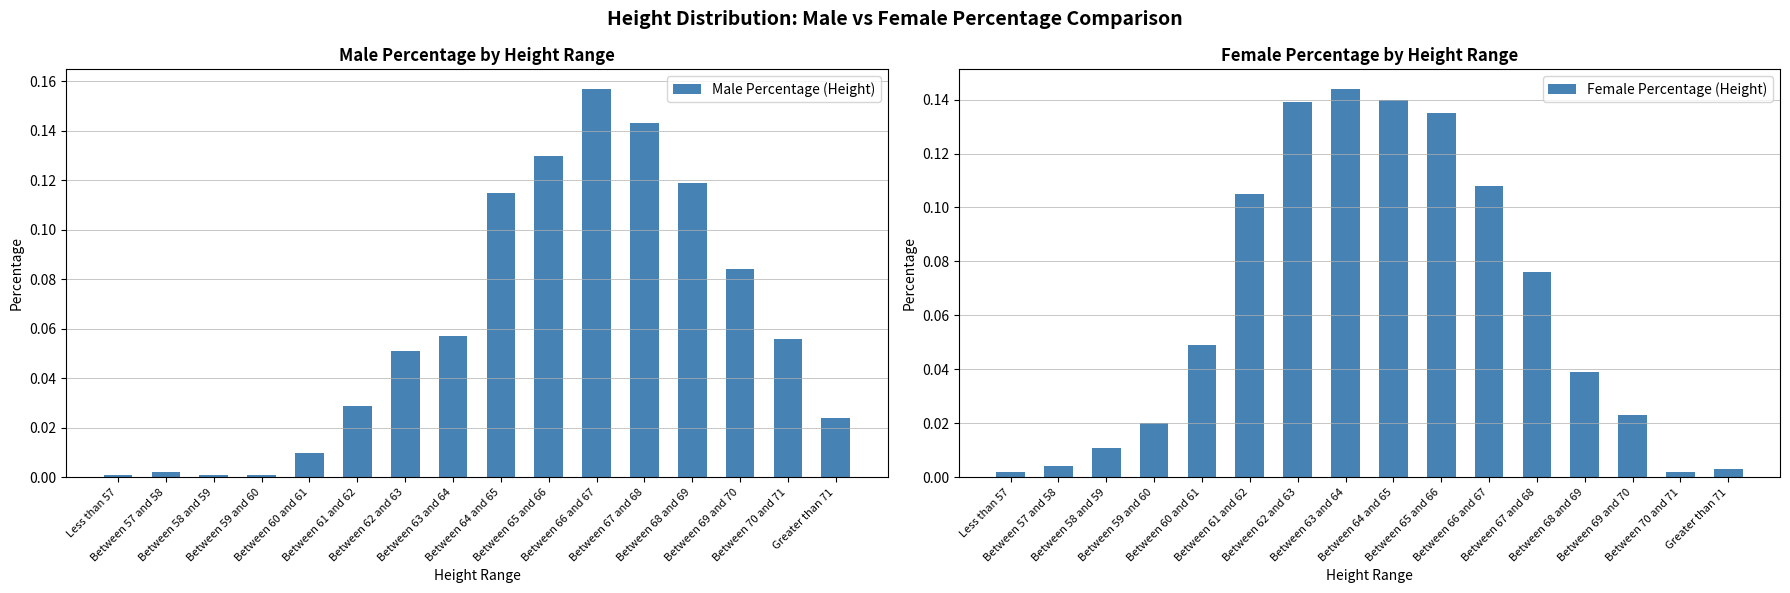

What is the label of the 6th bar from the left?

Between 61 and 62